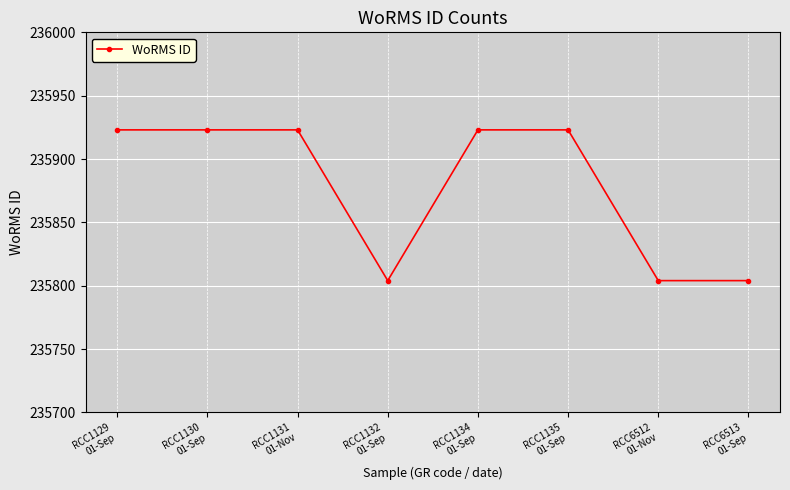

What is the difference between the values at RCC6513
01-Sep and RCC1134
01-Sep?

119